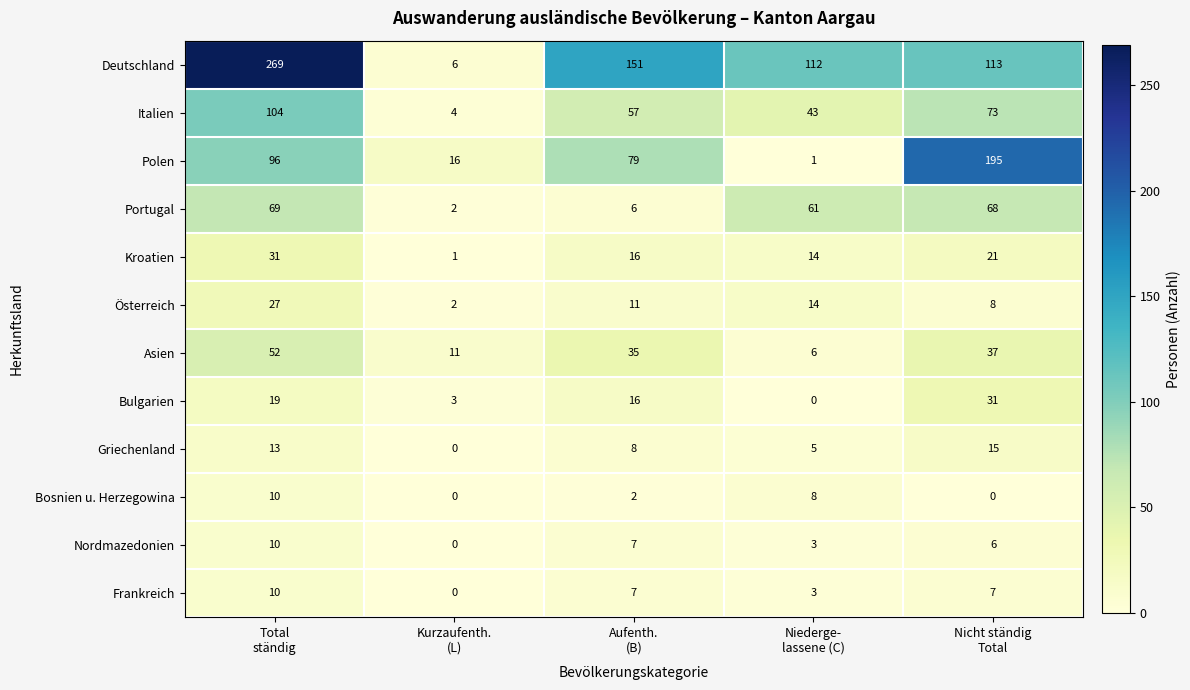

What is the spread (max minus min) of values at Aufenth.
(B)?

149